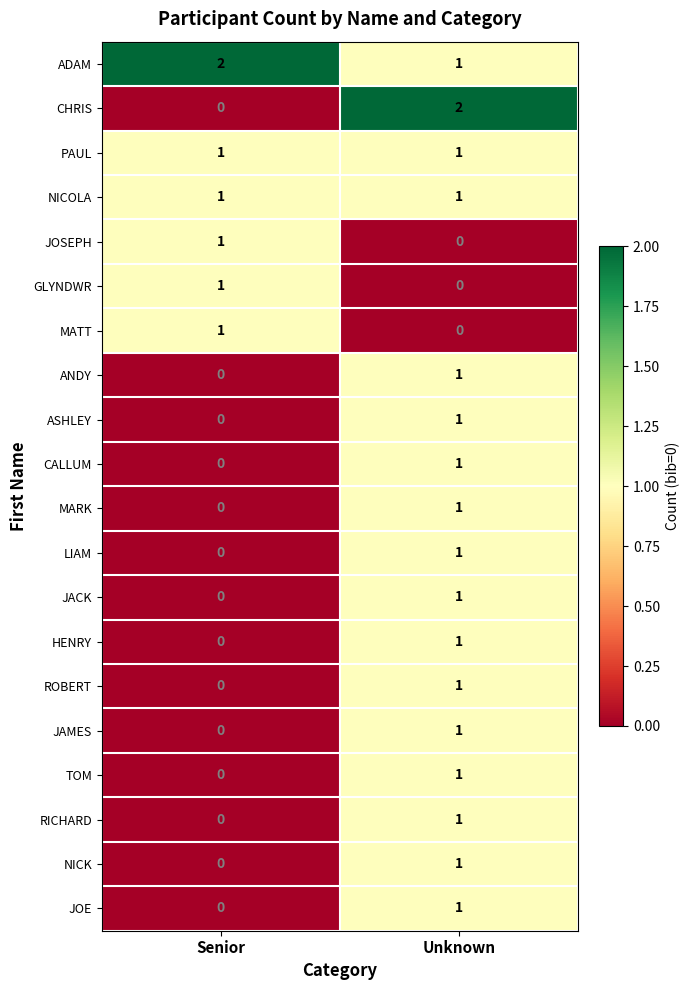

List the labels in order of ASHLEY value, largest first.

Unknown, Senior